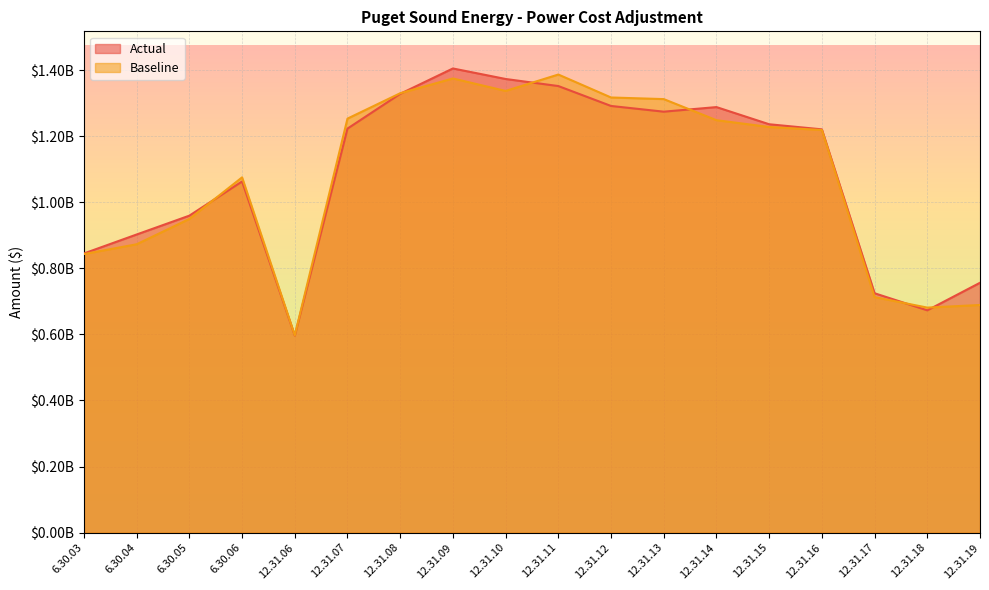

What is the maximum value shown in the chart?

1404869952.8